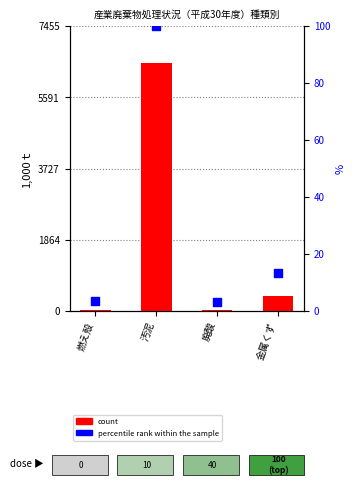

What are all the series names shown in the legend?

count, percentile rank within the sample